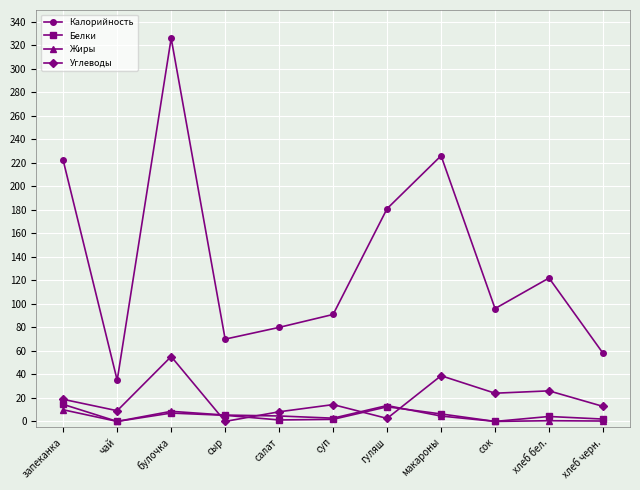

Which series has the largest total across all categories?

Калорийность